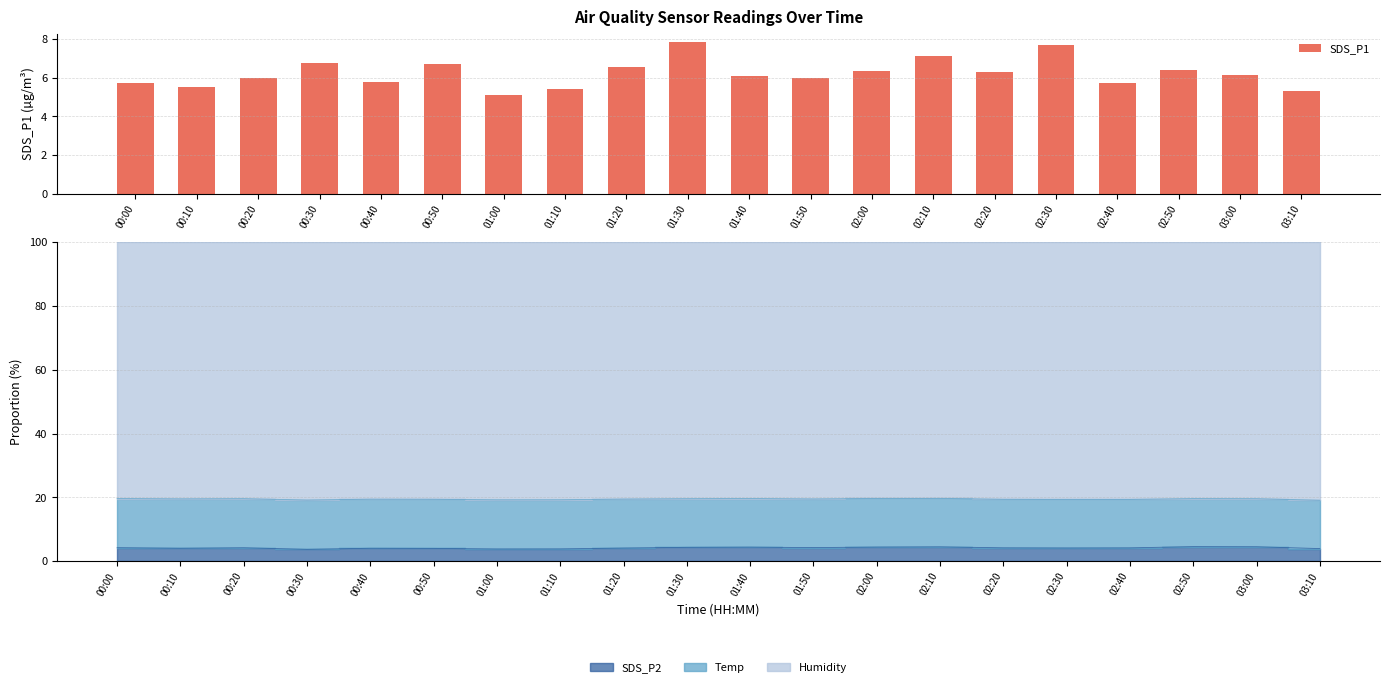

Reading right to left, what are all the values shown in this chart?

03:10=5.3	03:00=6.2	02:50=6.4	02:40=5.8	02:30=7.7	02:20=6.3	02:10=7.1	02:00=6.3	01:50=6.0	01:40=6.1	01:30=7.9	01:20=6.5	01:10=5.4	01:00=5.1	00:50=6.7	00:40=5.8	00:30=6.8	00:20=6.0	00:10=5.5	00:00=5.8